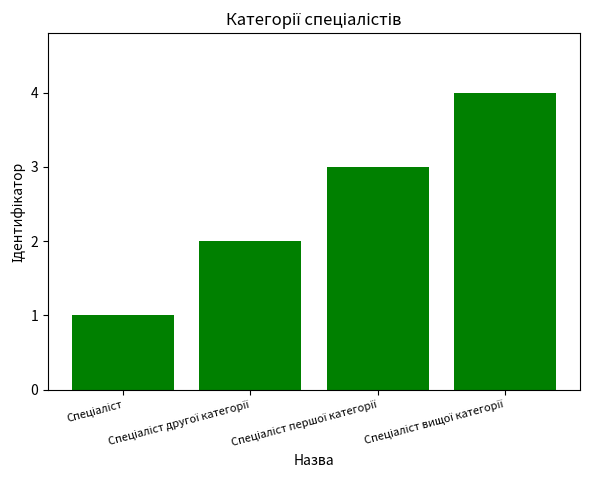

What is the greatest value displayed?

4